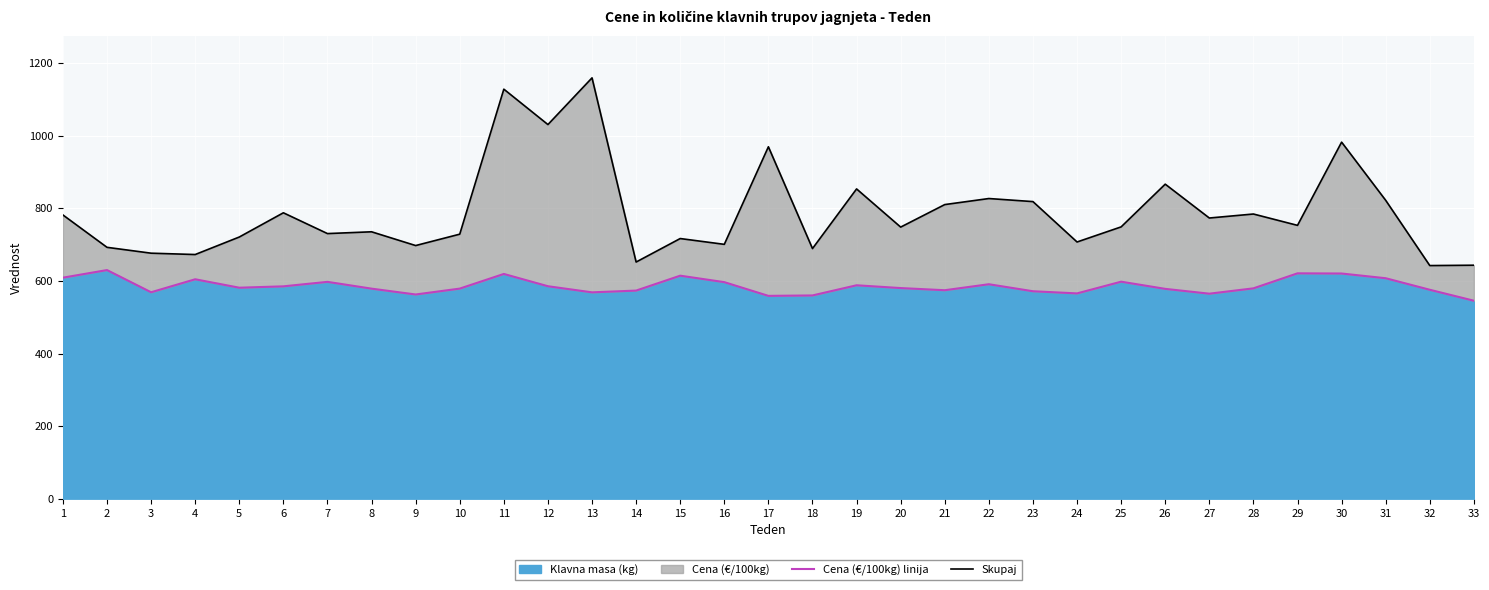

Which series has the largest total across all categories?

Skupaj